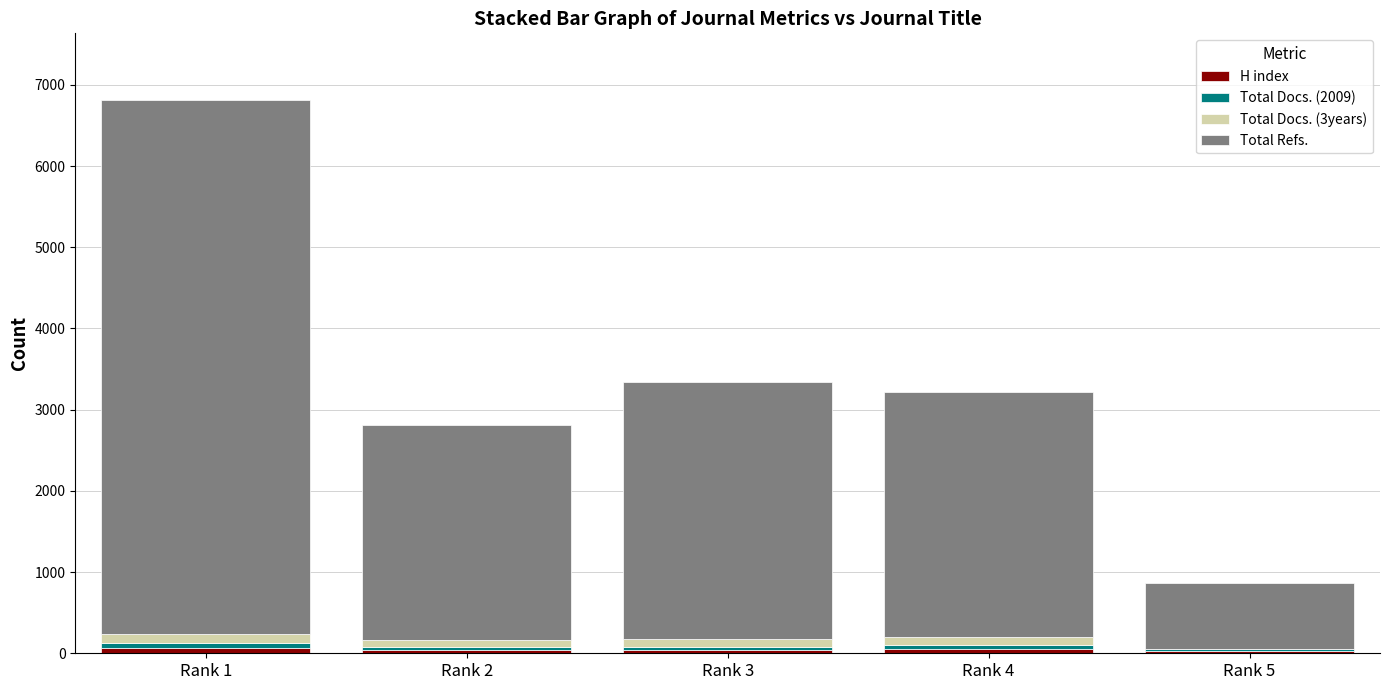

At which category is the sum across all series the highest?

Rank 1